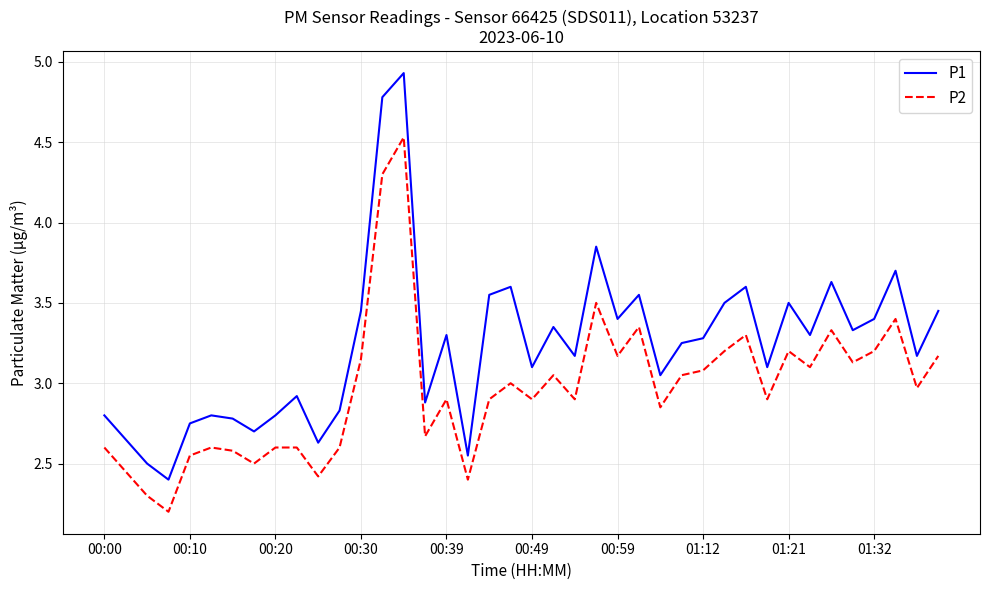

What is the highest value of the P1 series?

4.9